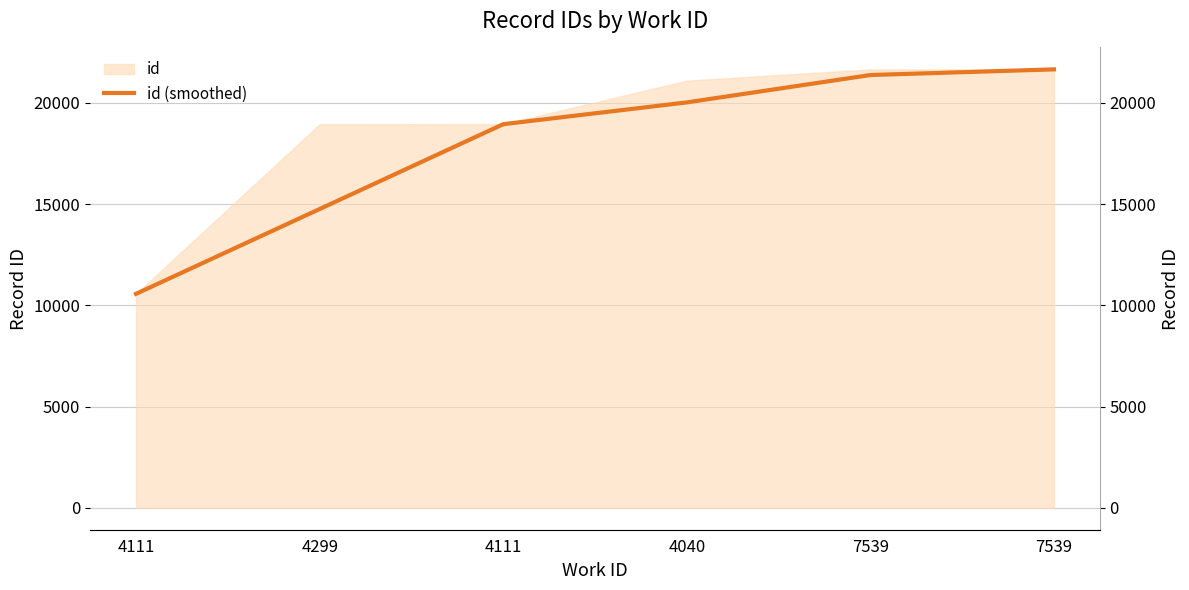

The value at 4040 is 20025.0. True or false?

True